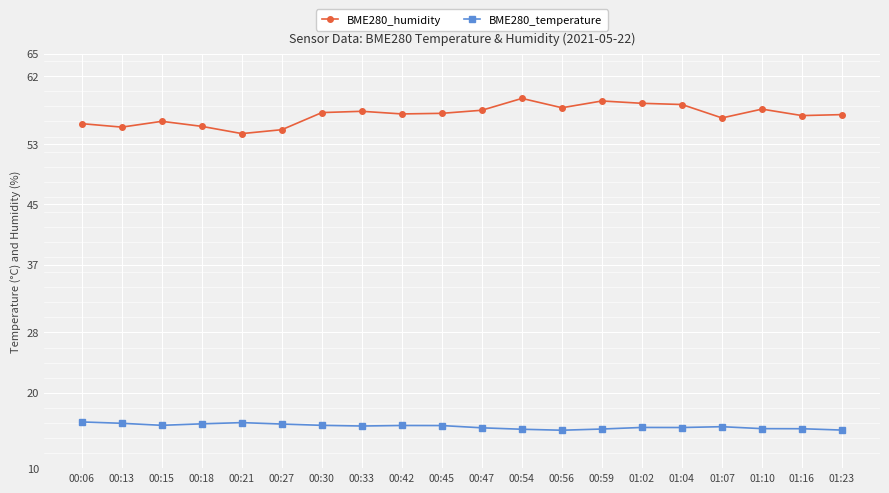

Which series has the largest total across all categories?

BME280_humidity